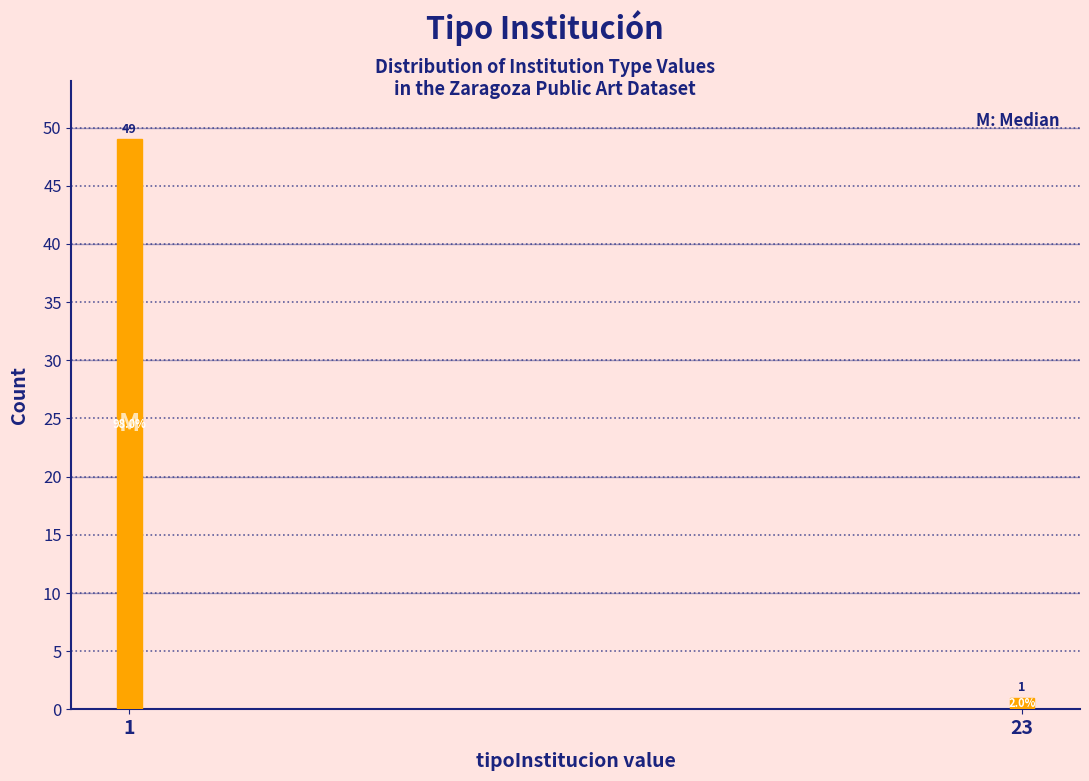

Reading left to right, what are all the values shown in this chart?

1=49	23=1